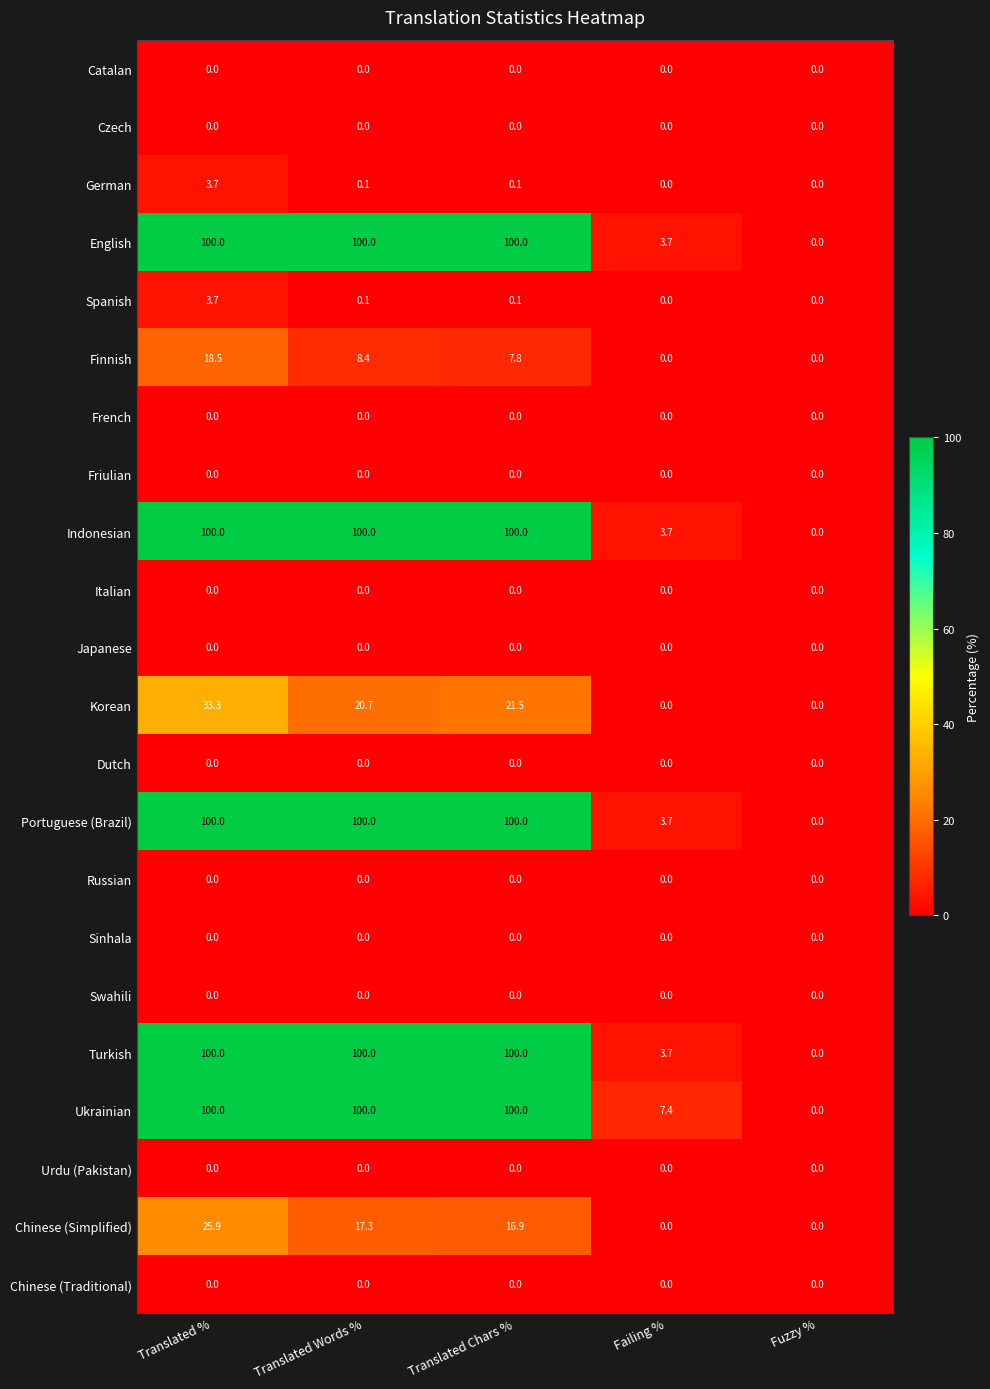

How many distinct data groups are displayed?

22